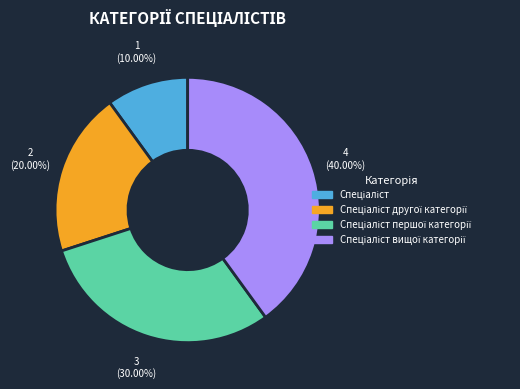

Does any single category account for the majority?

No